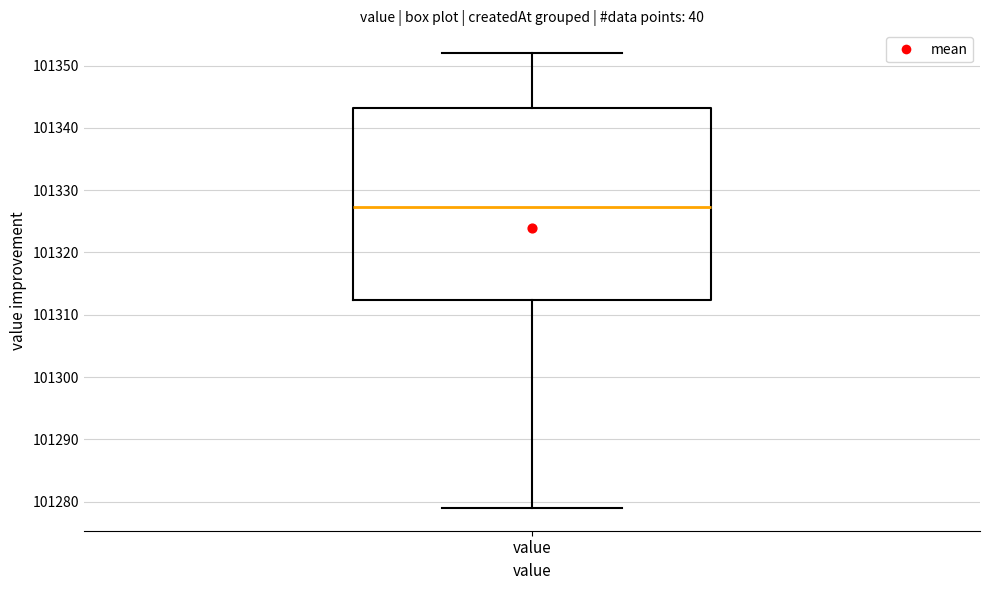

Read this box plot against the y-axis: the position of the median line, the range covered by the box, and the ends of both whiskers. The values are not printed on the chart, so give them approximately, as read against the axis.

median 101327, box 101312 to 101343, whiskers 101279 to 101352